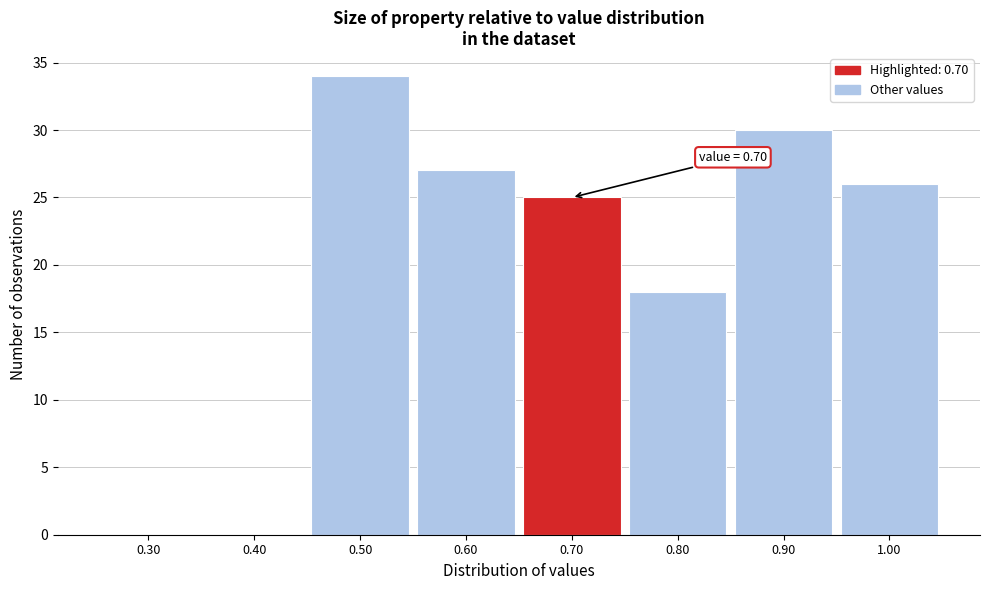

Over which range of the x-axis is the bar tallest?

0.45 to 0.55